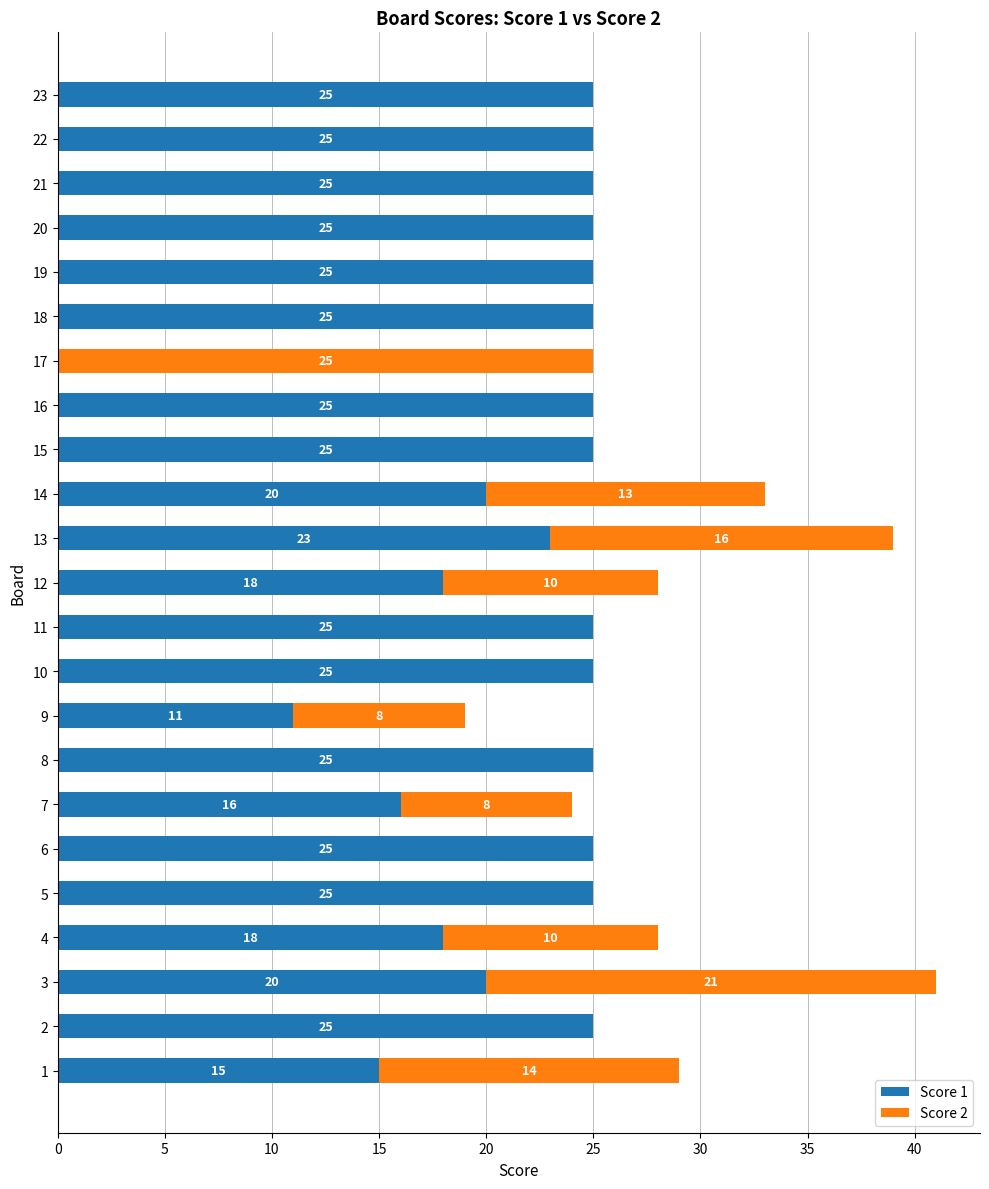

True or false: Score 1 has a value of 25 at 10.

True